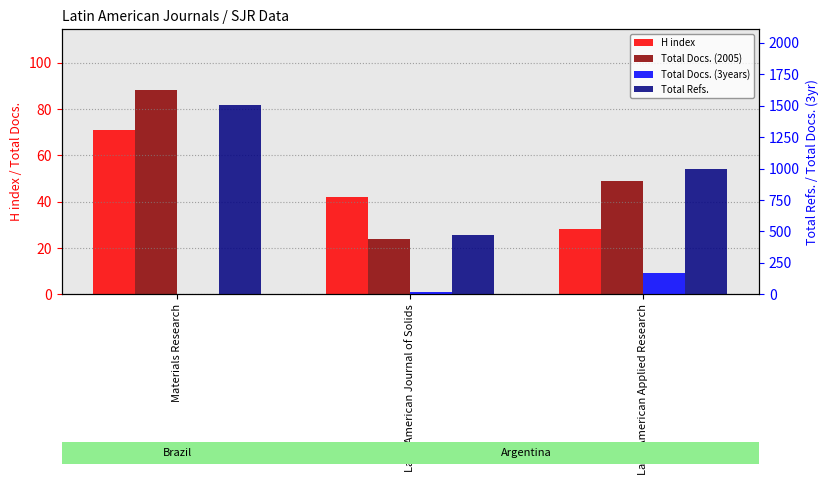

Reading right to left, what are all the values shown in this chart?

H index: 28	42	71
Total Docs. (2005): 49	24	88
Total Docs. (3years): 172	22	0
Total Refs.: 996	475	1505